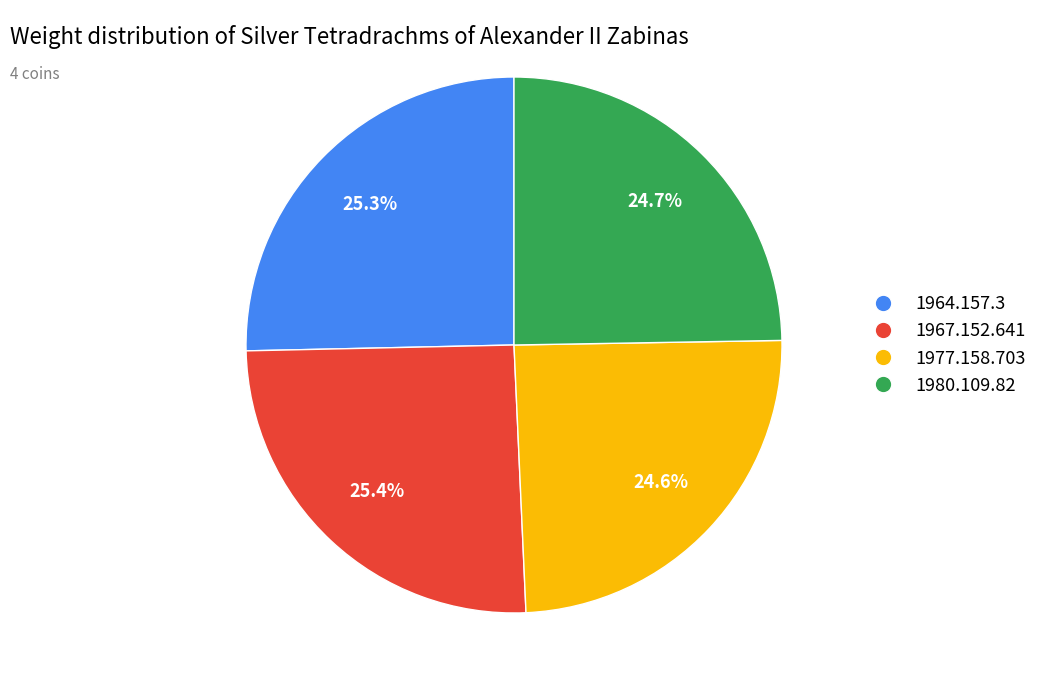

Combined, do 1977.158.703 and 1980.109.82 account for over 50%?

No